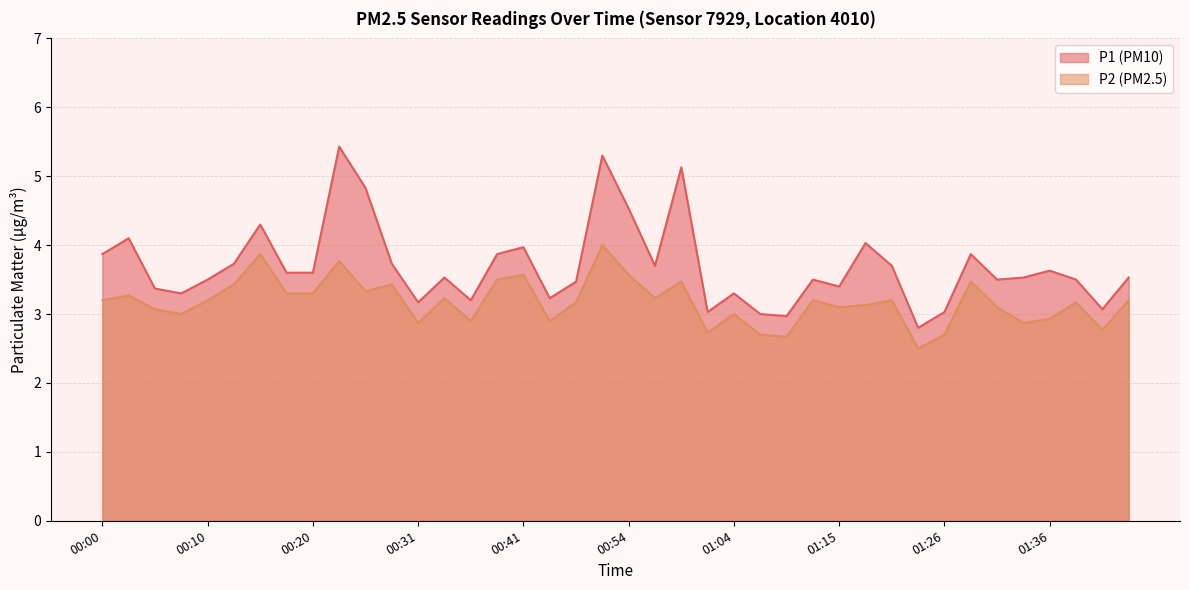

Rank the categories by P2 value from lowest to highest.

01:23, 01:09, 01:07, 01:26, 01:02, 01:41, 00:31, 01:33, 00:36, 00:43, 01:36, 00:08, 01:04, 00:05, 01:15, 01:31, 01:17, 00:49, 01:38, 00:00, 00:10, 01:12, 01:20, 01:43, 00:33, 00:57, 00:02, 00:18, 00:20, 00:26, 00:13, 00:28, 00:59, 01:28, 00:38, 00:41, 00:54, 00:23, 00:15, 00:51